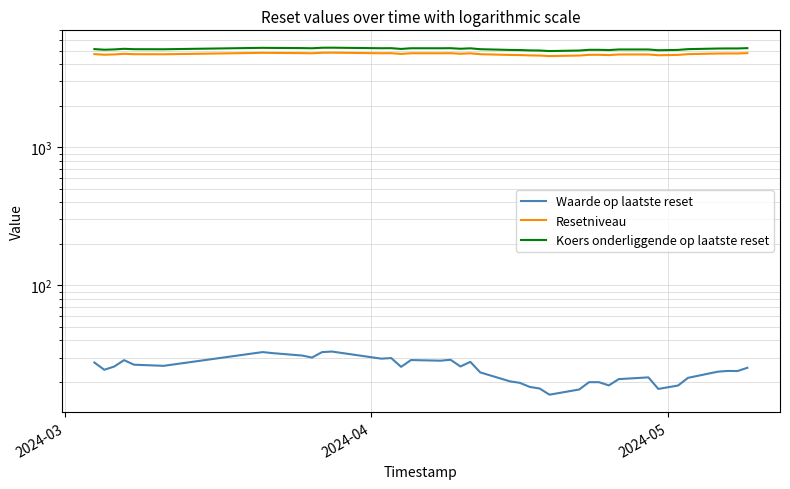

Which series has the widest spread of values?

Koers onderliggende op laatste reset